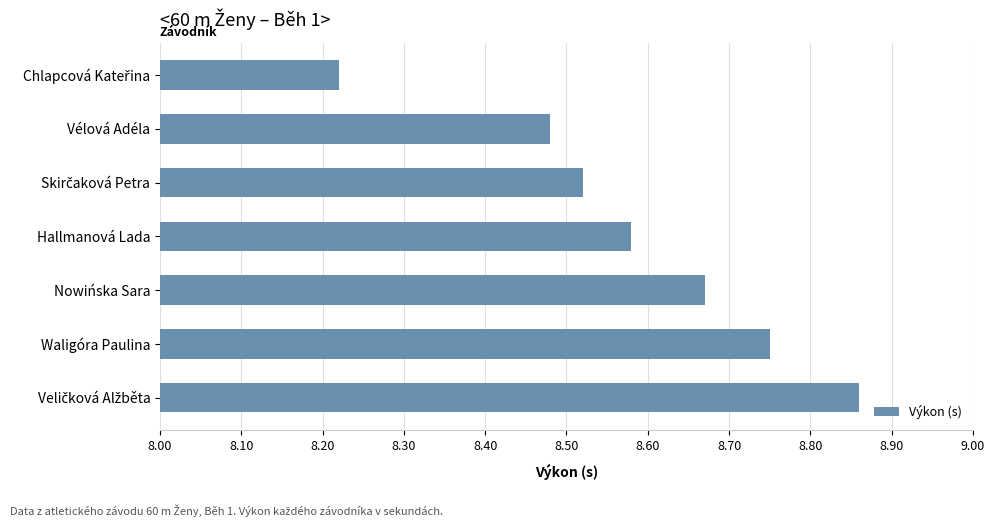

Count the values in the range 8 to 9.

7